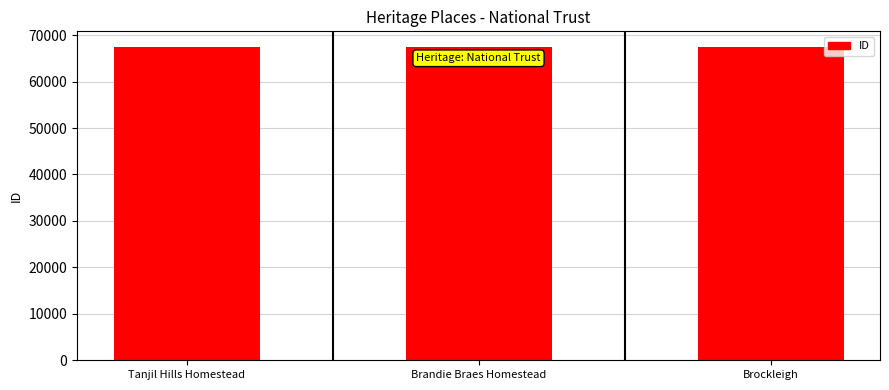

What is the sum of all values?

202289